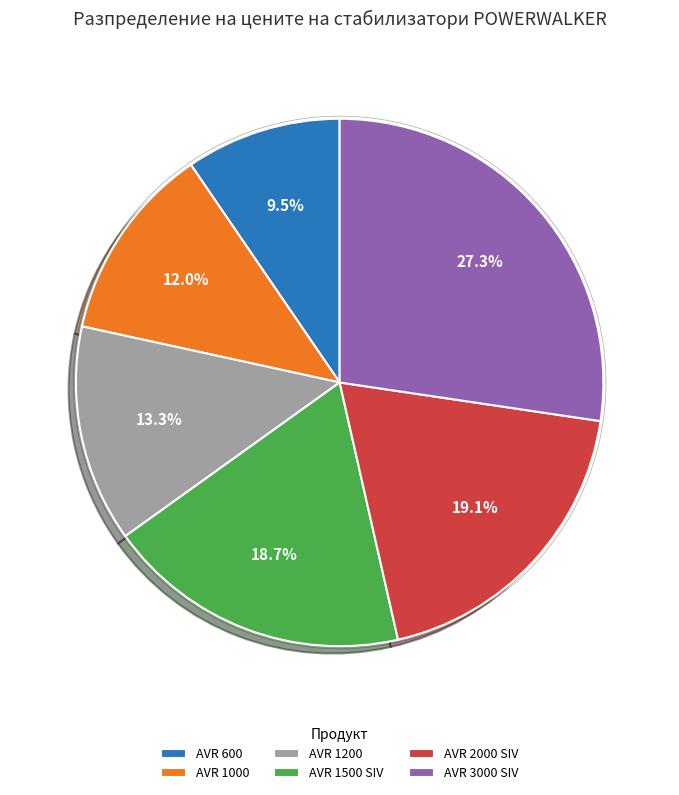

Count the number of slices in the pie.

6